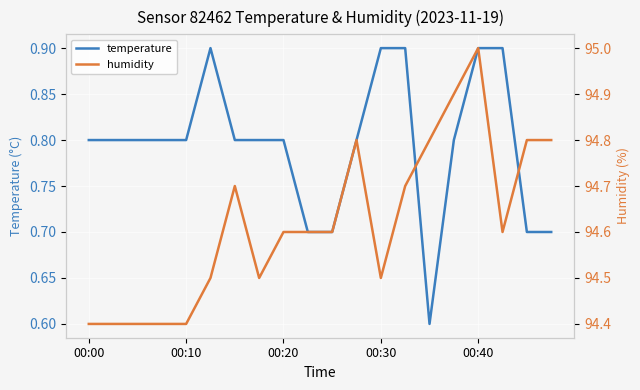

What is the highest value of the temperature series?

0.9